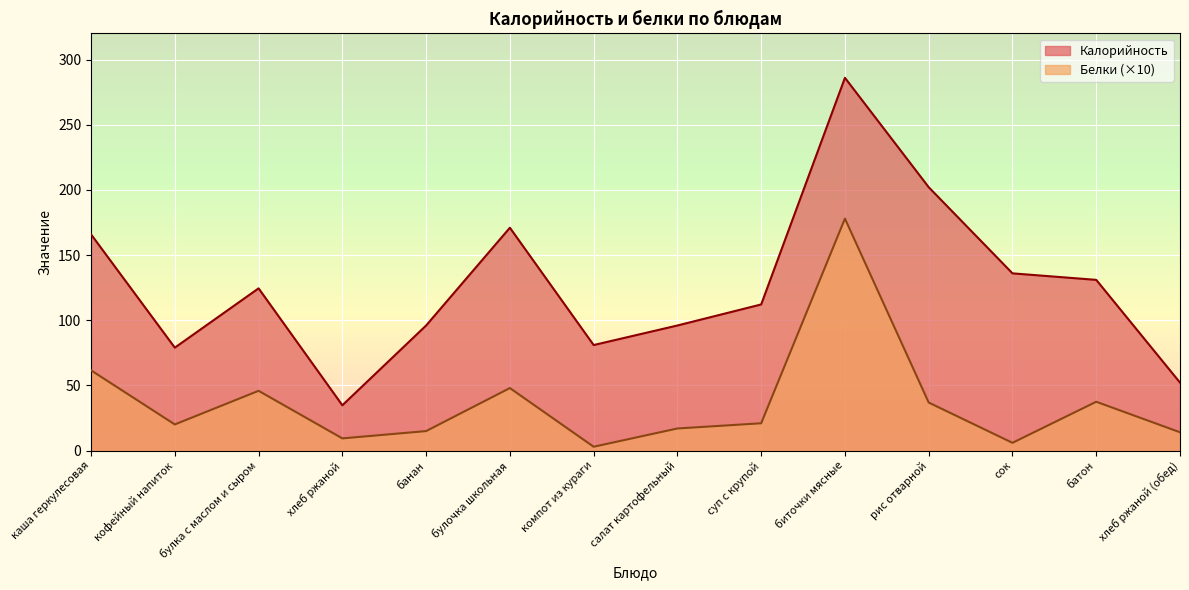

Reading left to right, what are all the values shown in this chart?

Калорийность: 165.9	79.0	124.5	34.8	96.0	171.0	81.0	96.0	112.2	286.0	202.1	136.0	131.0	52.2
Белки: 61.6	20.1	45.9	9.4	15.0	48.0	3.0	17.0	21.0	178.0	36.9	6.0	37.5	14.1